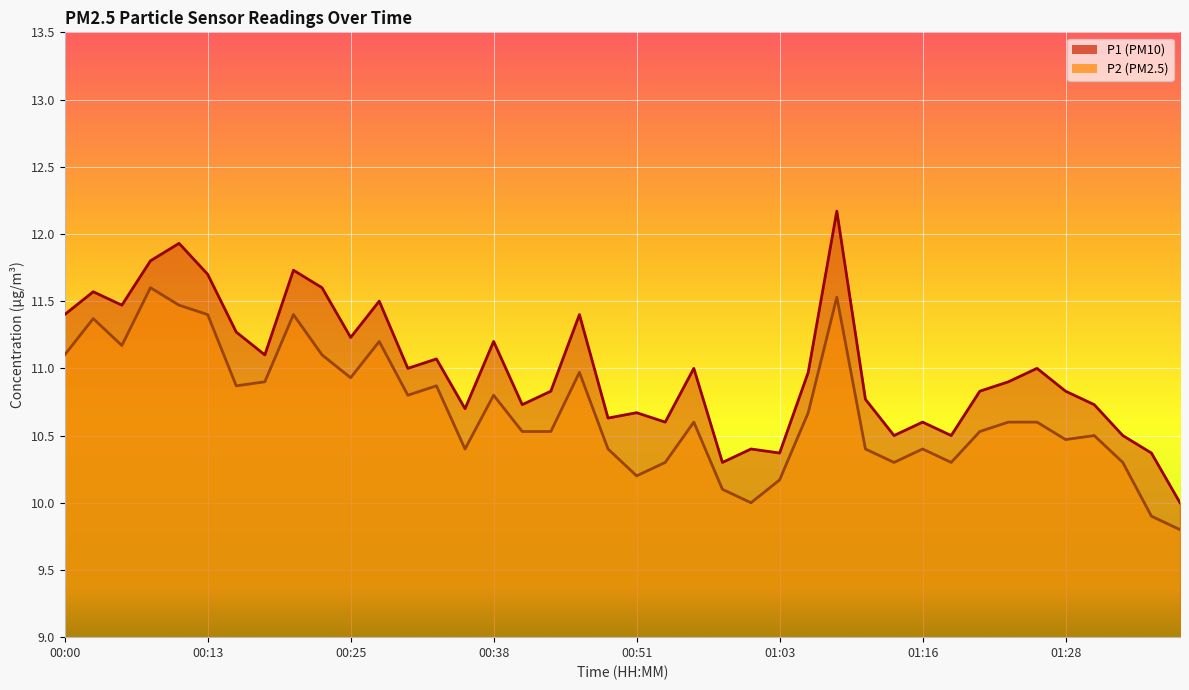

At which label is P1 closest to 11?

00:30